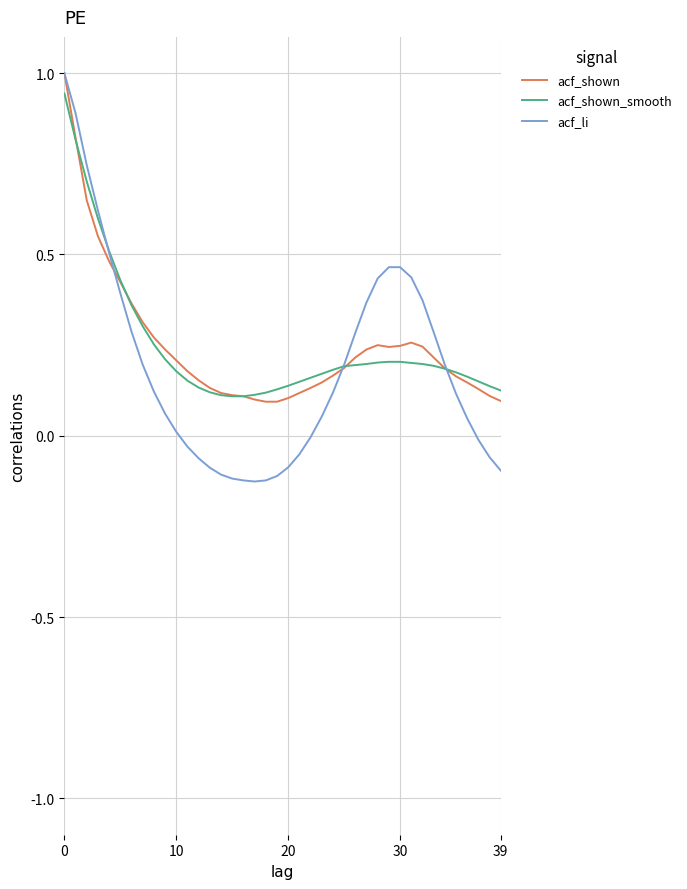

Which series has the widest spread of values?

acf_li